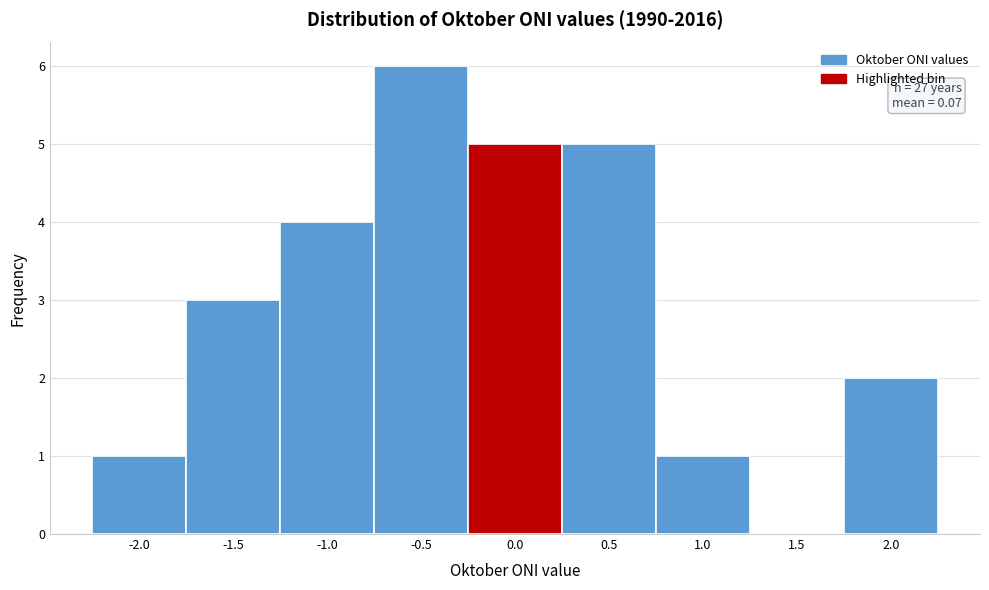

Reading left to right, list all the values displayed in this chart.

-2.0=1	-1.5=3	-1.0=4	-0.5=6	0.0=5	0.5=5	1.0=1	1.5=0	2.0=2